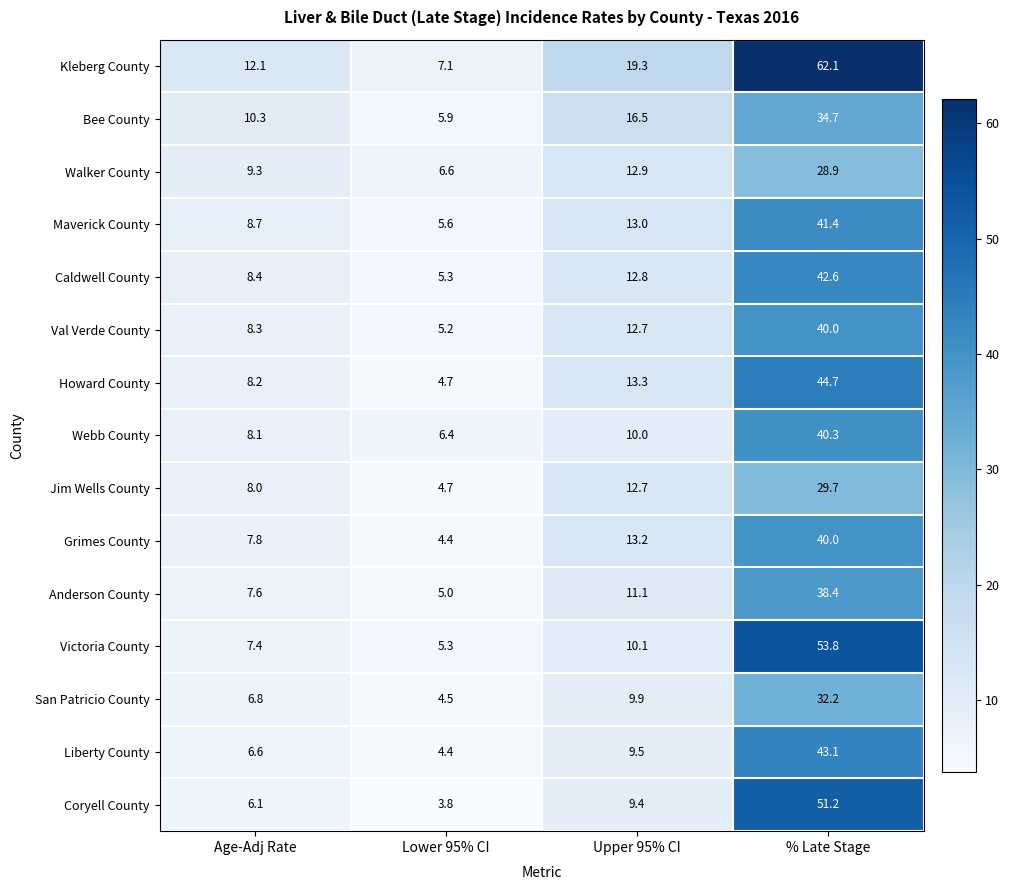

What is the greatest value displayed?

62.1